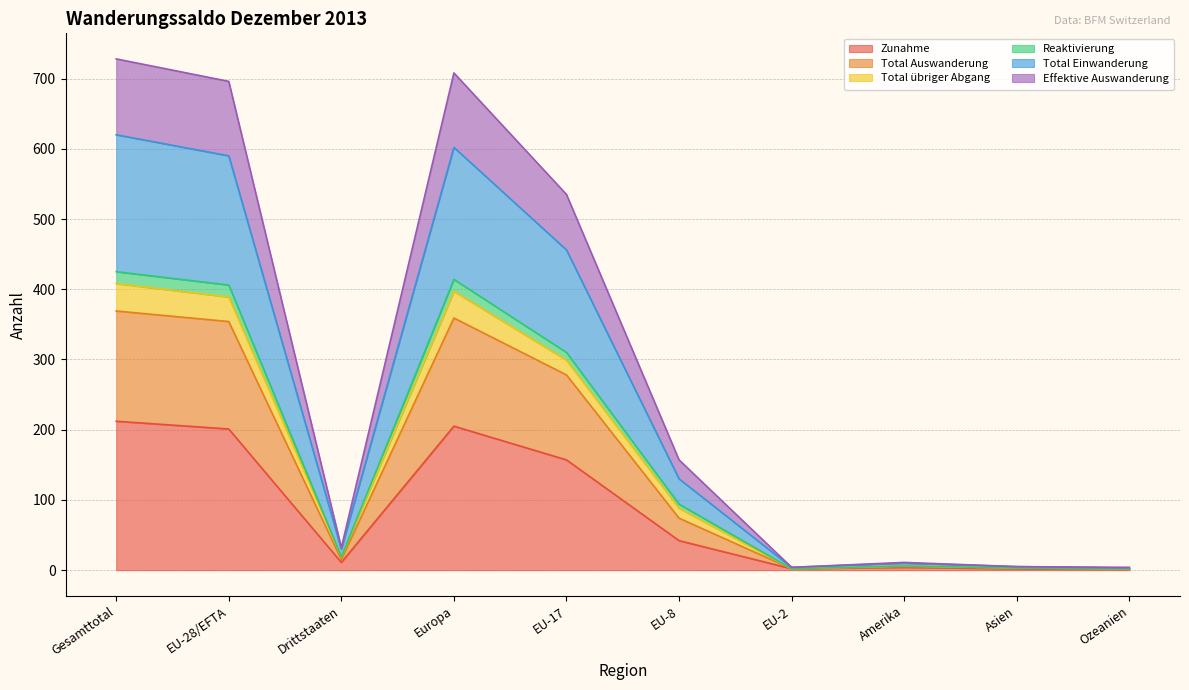

Rank the categories by Effektive Auswanderung value from highest to lowest.

Gesamttotal, Europa, EU-28/EFTA, EU-17, EU-8, Drittstaaten, Amerika, Asien, EU-2, Ozeanien